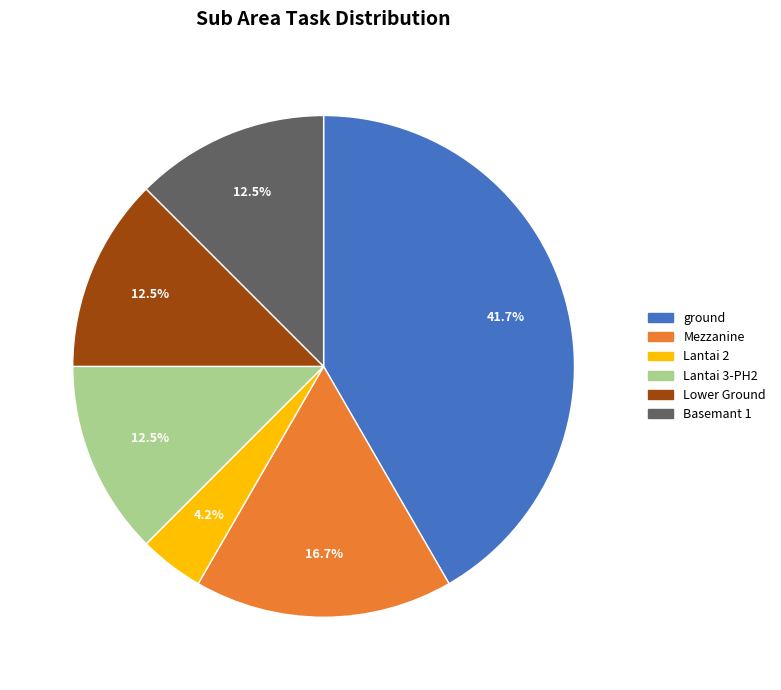

Does any single category account for the majority?

No